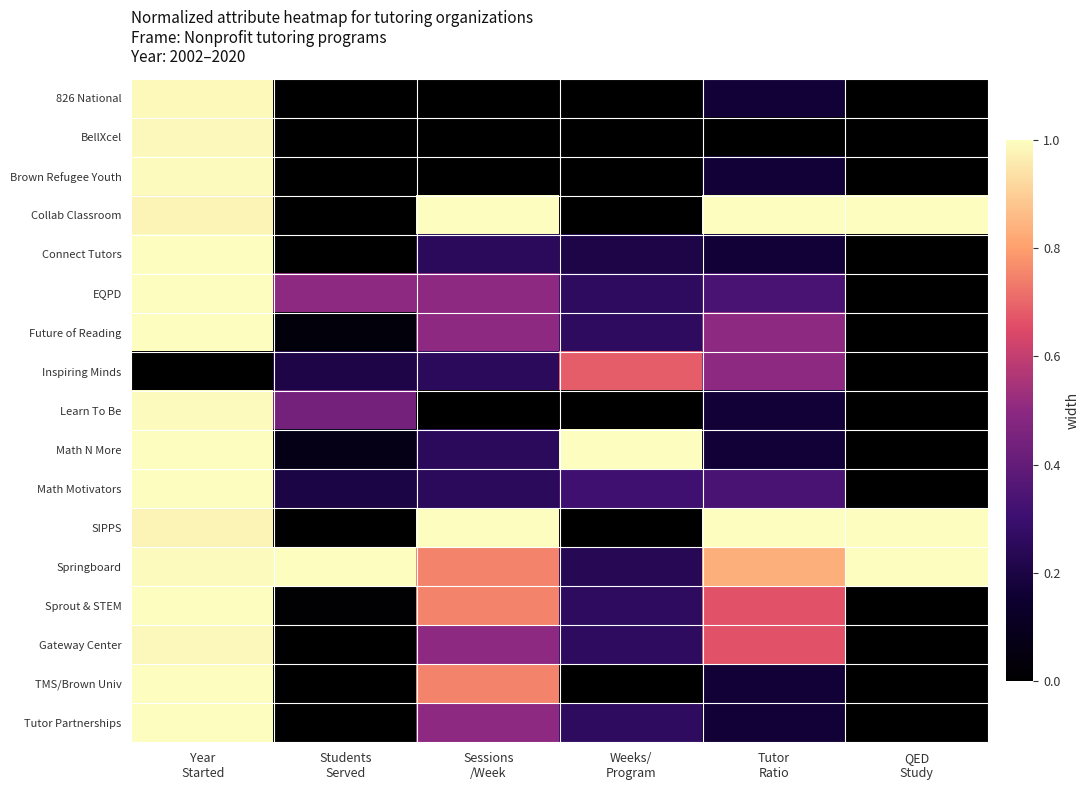

What is the greatest value displayed?

1.0